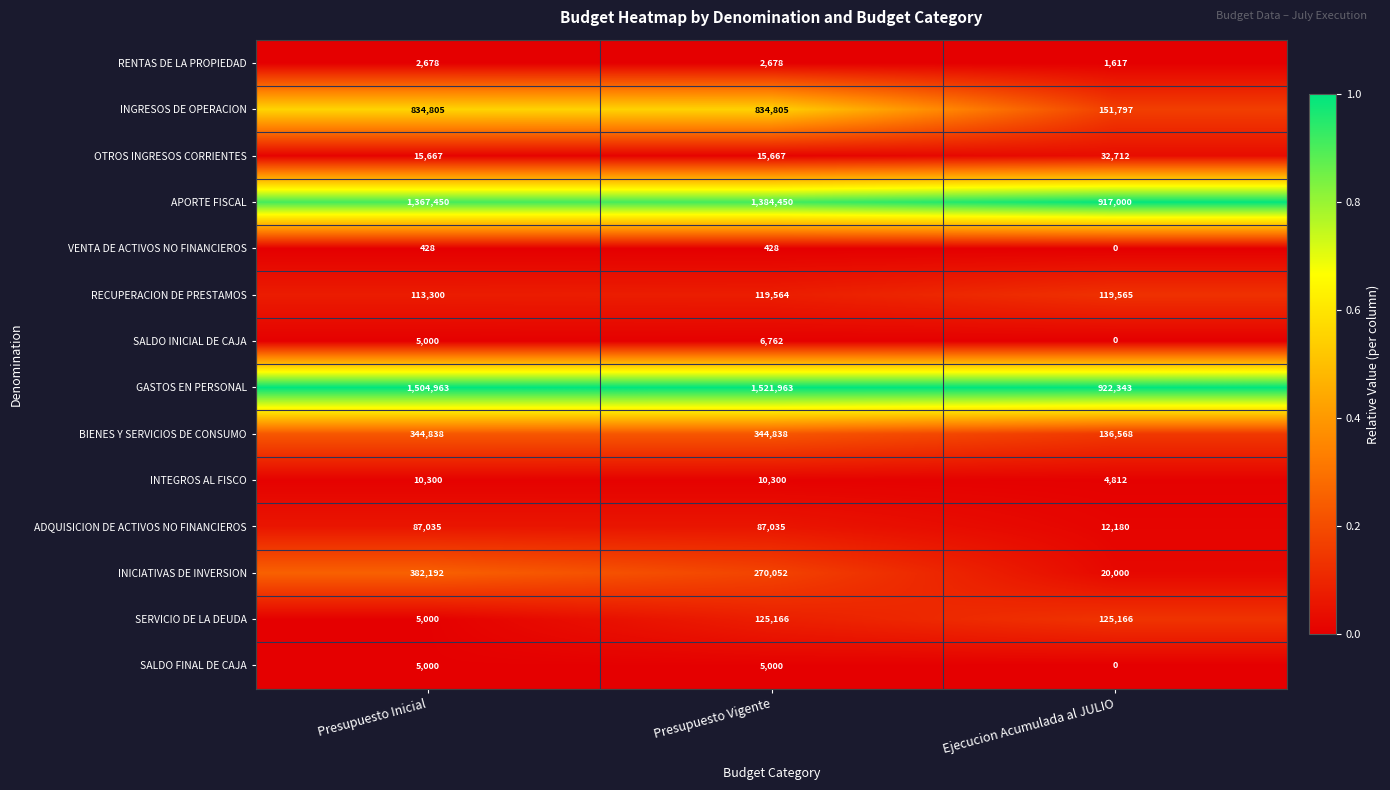

Count the INGRESOS DE OPERACION values in the range 151797 to 834805.

3